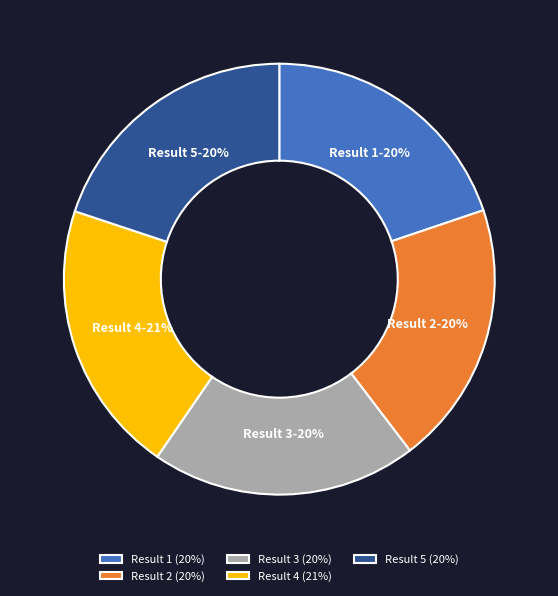

Is it true that Result 4 (21%) is 21% of the pie?

True